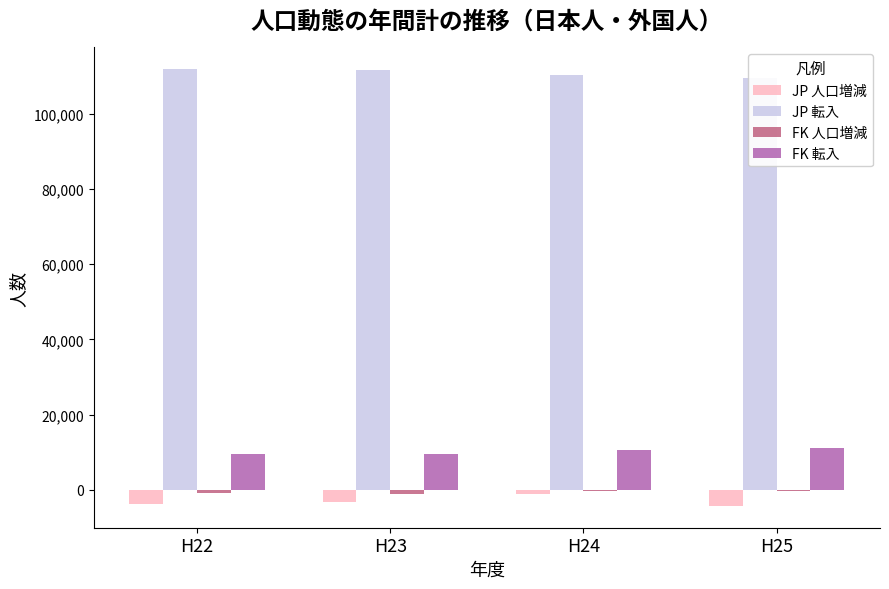

Rank the categories by FK 転入 value from lowest to highest.

H22, H23, H24, H25